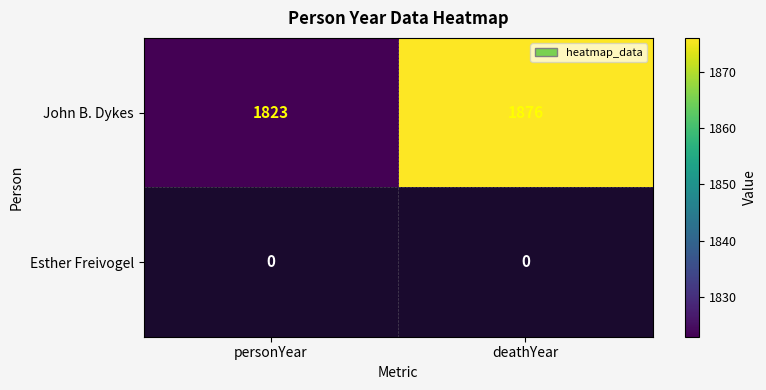

Between deathYear and personYear, which is larger?

deathYear